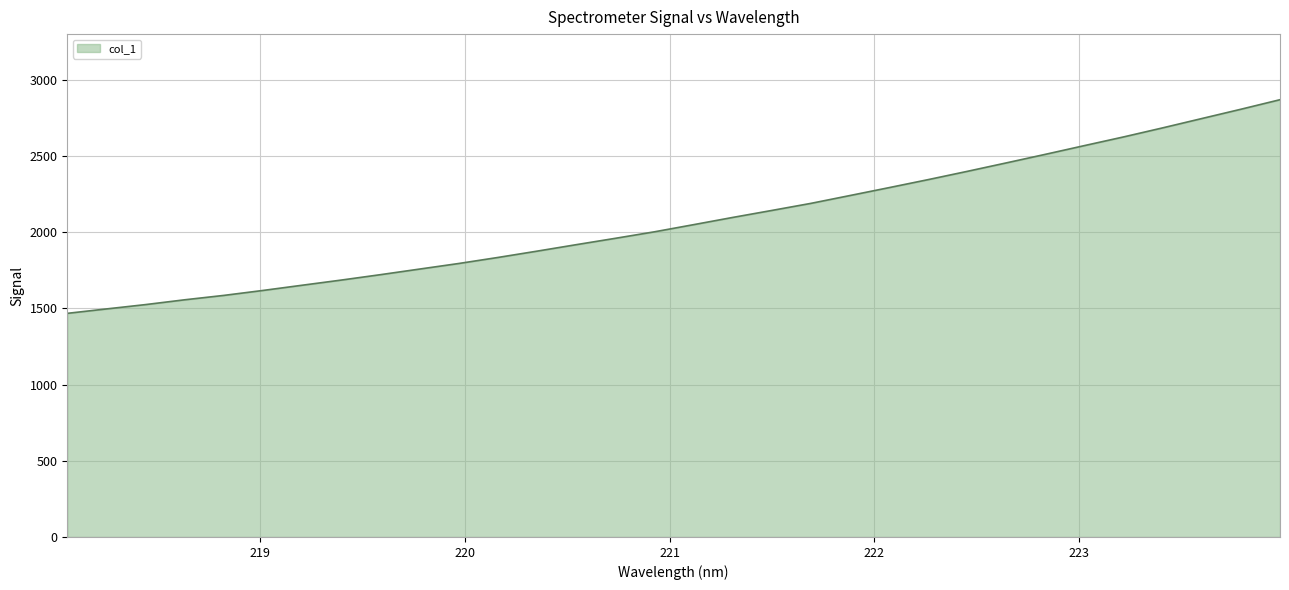

What is the maximum value shown in the chart?

2868.4